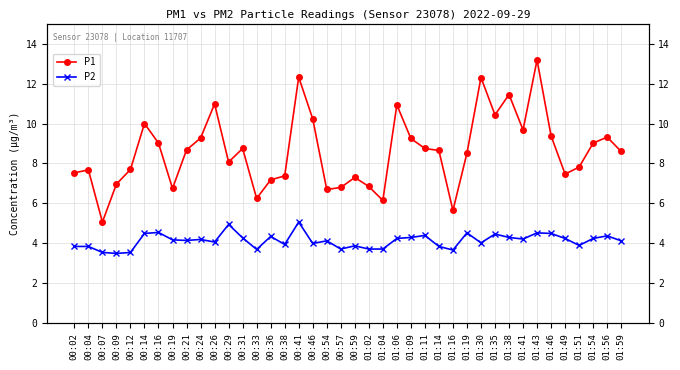

At which label does P1 reach its minimum?

00:07